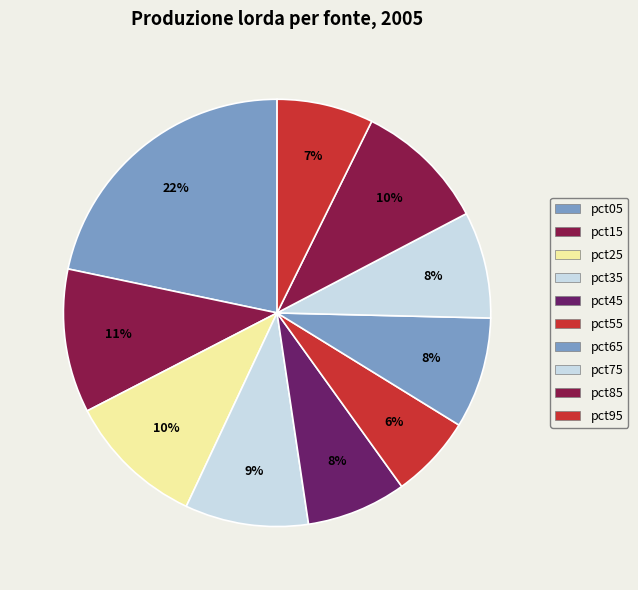

Count the number of slices in the pie.

10